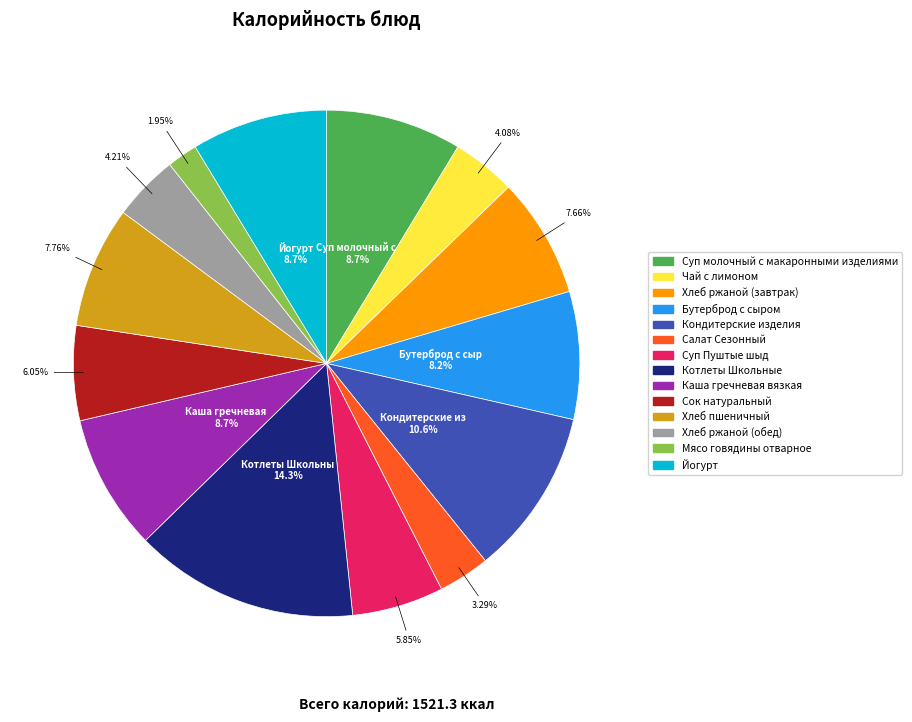

Is it true that Хлеб пшеничный is 1% of the pie?

False